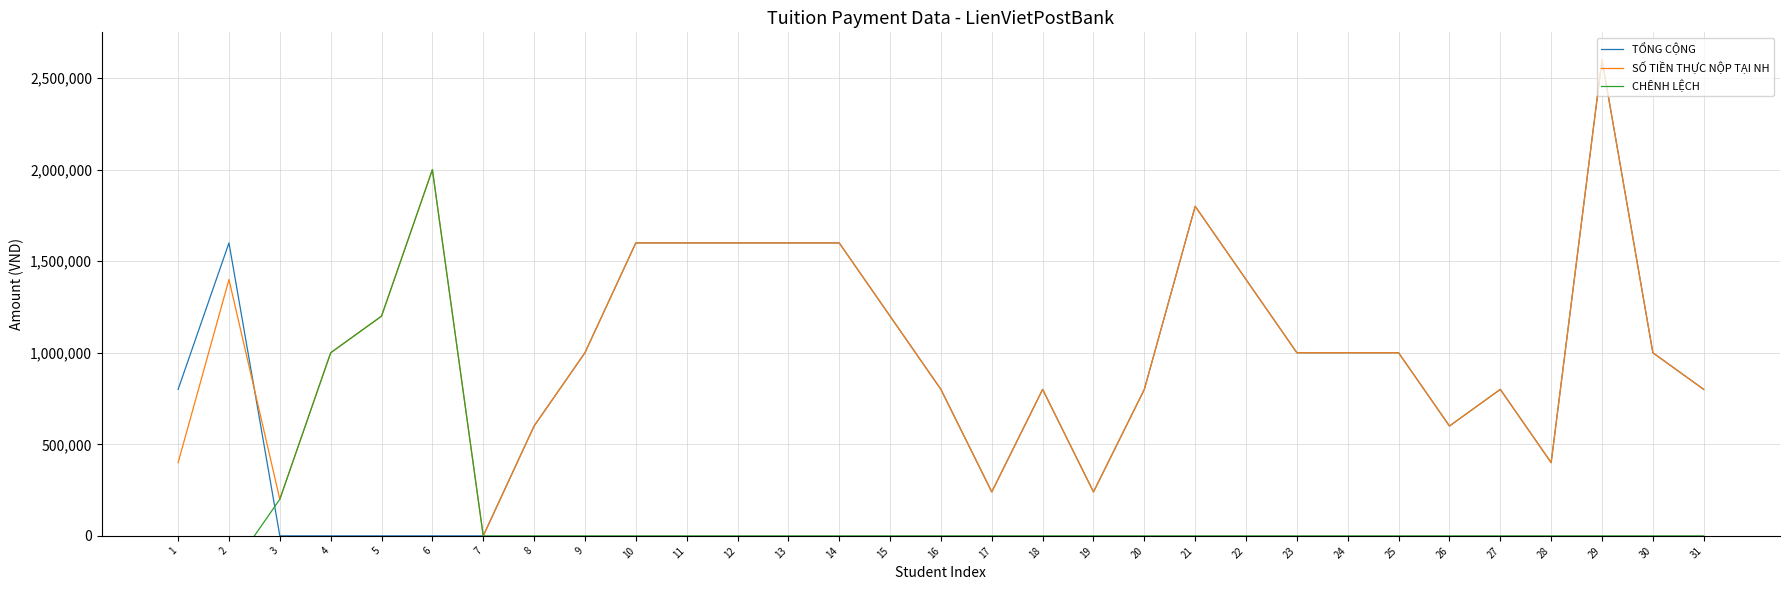

What are all the series names shown in the legend?

TỔNG CỘNG, SỐ TIỀN THỰC NỘP TẠI NH, CHÊNH LỆCH